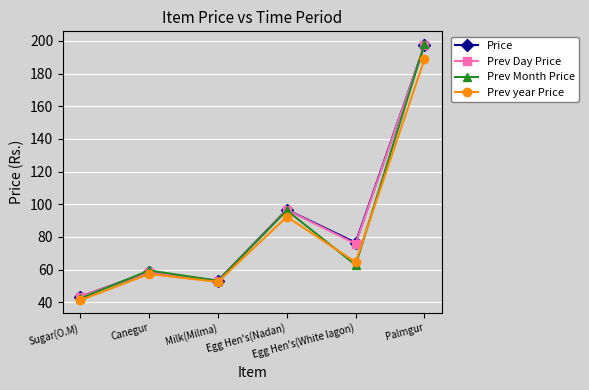

At which category is the sum across all series the highest?

Palmgur